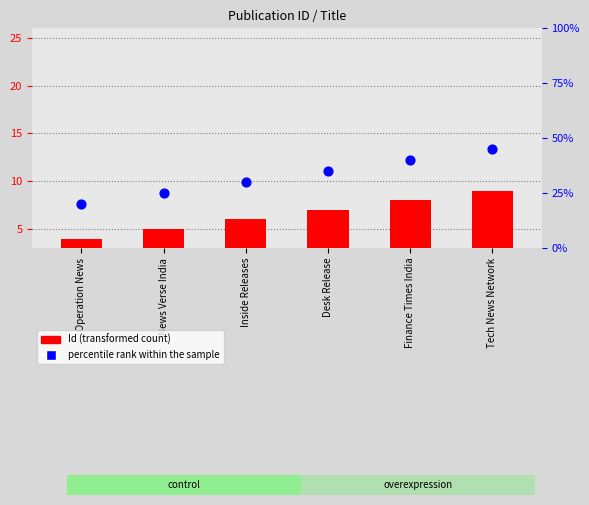

At which category is the sum across all series the highest?

Tech News Network